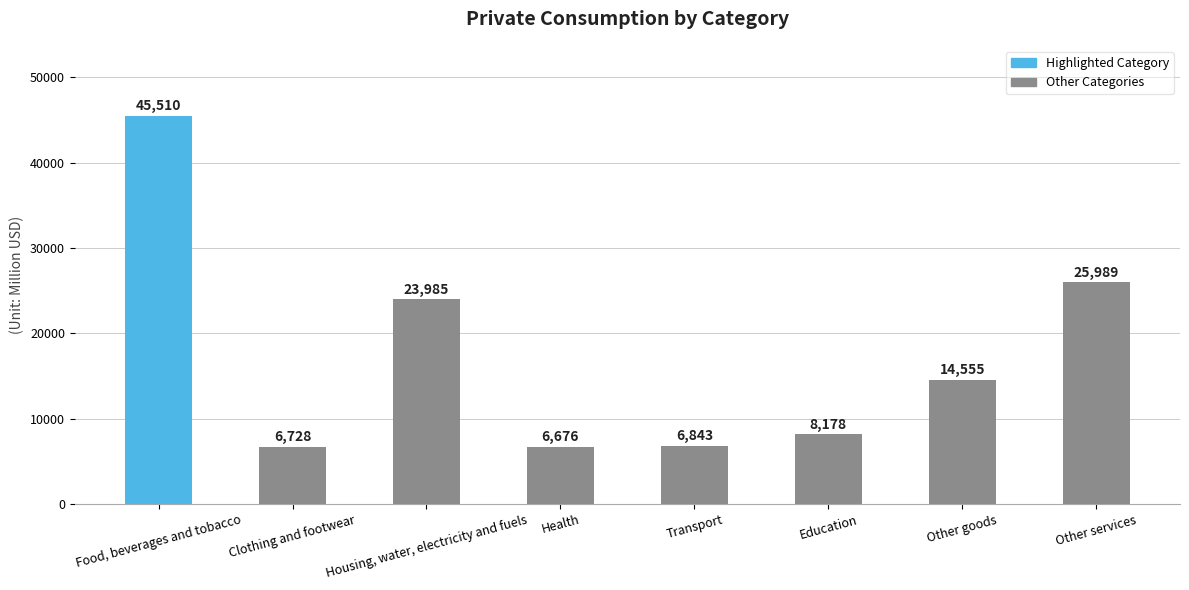

What position from the right is Health?

5